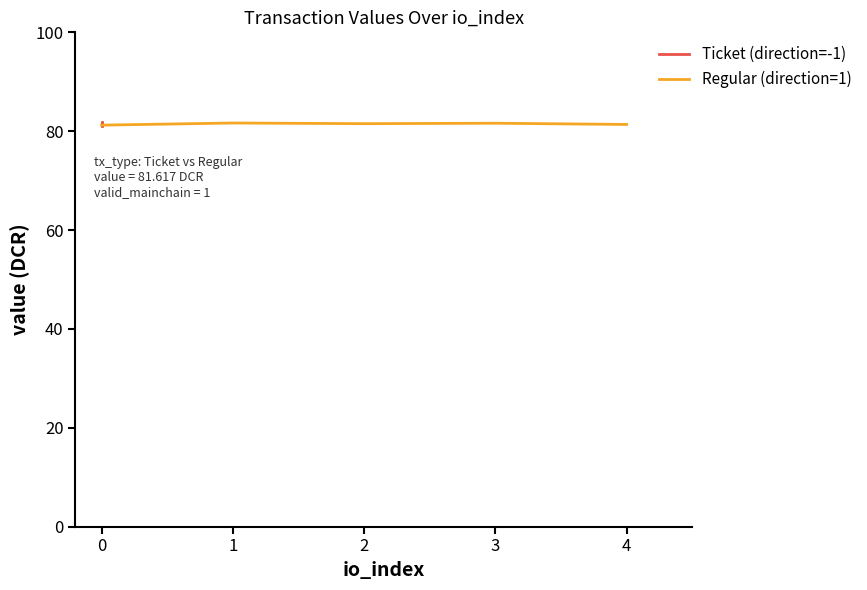

True or false: Regular (direction=1) has a value of 32.9 at 3.

False